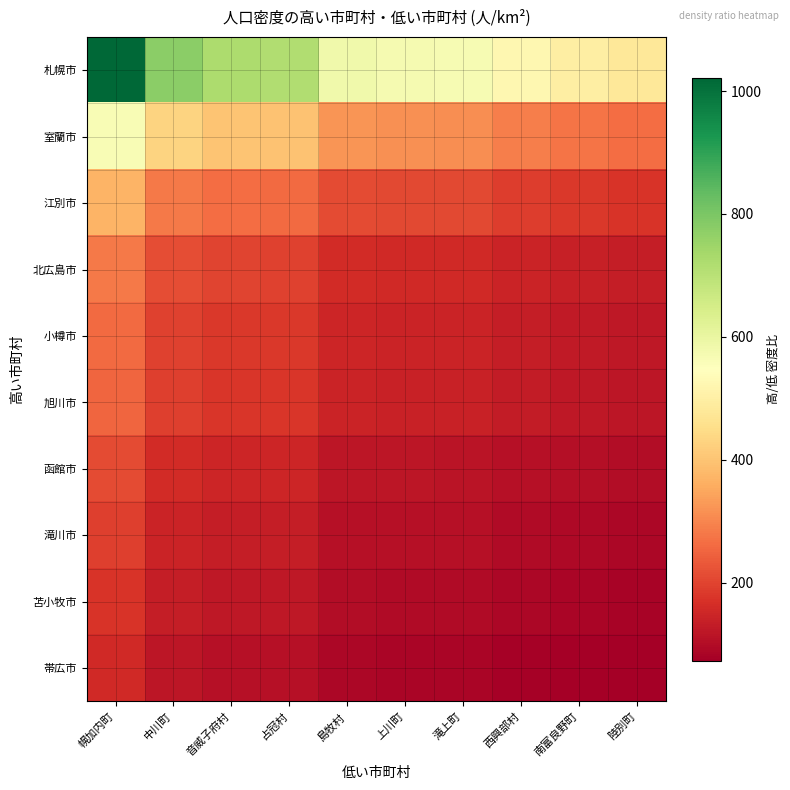

Which series has the largest range (max minus min)?

札幌市